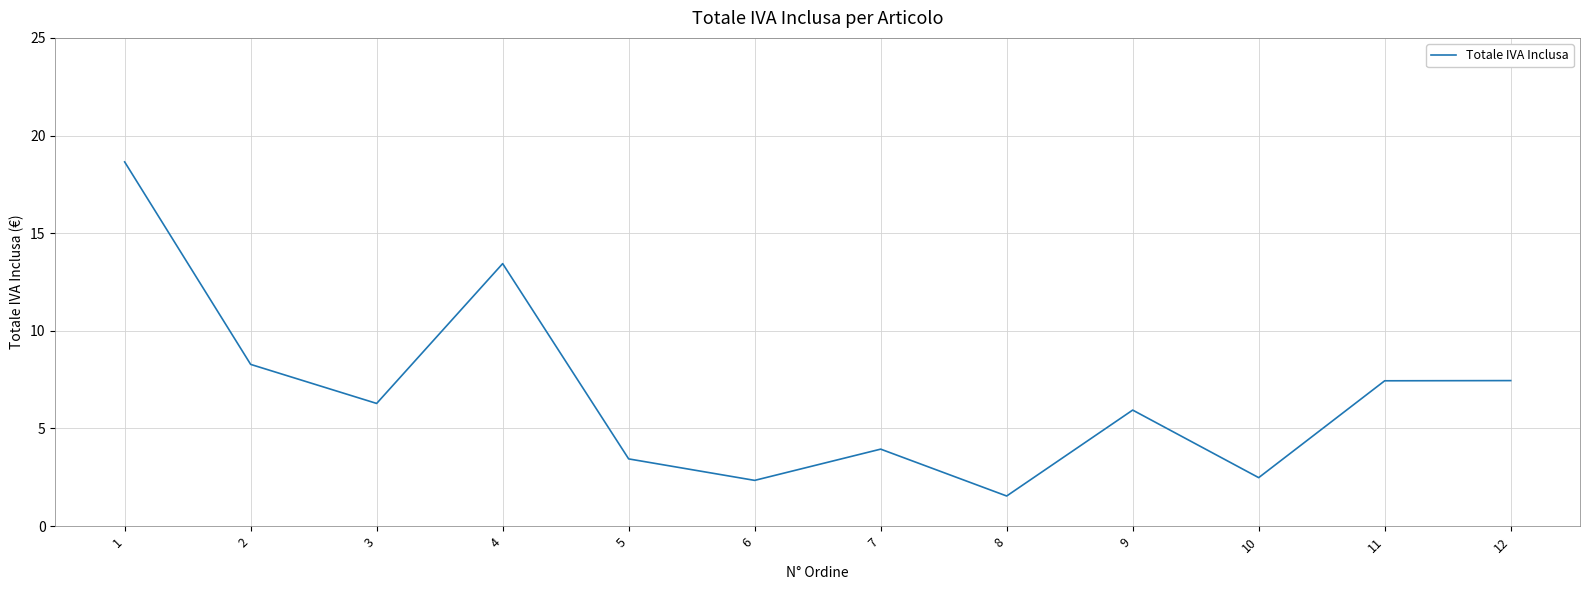

What value does the data have at 8?

1.5